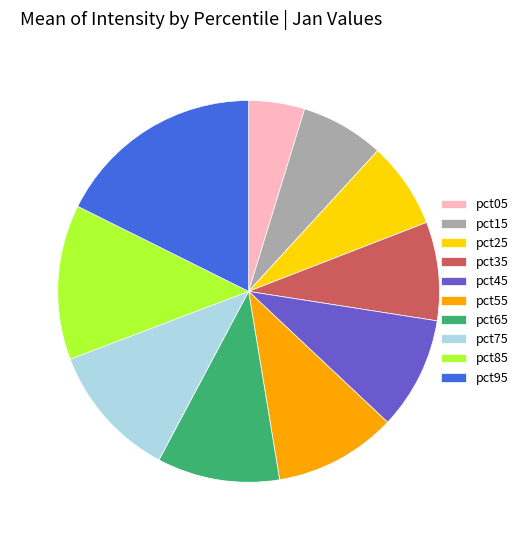

Which has a higher value, pct95 or pct65?

pct95